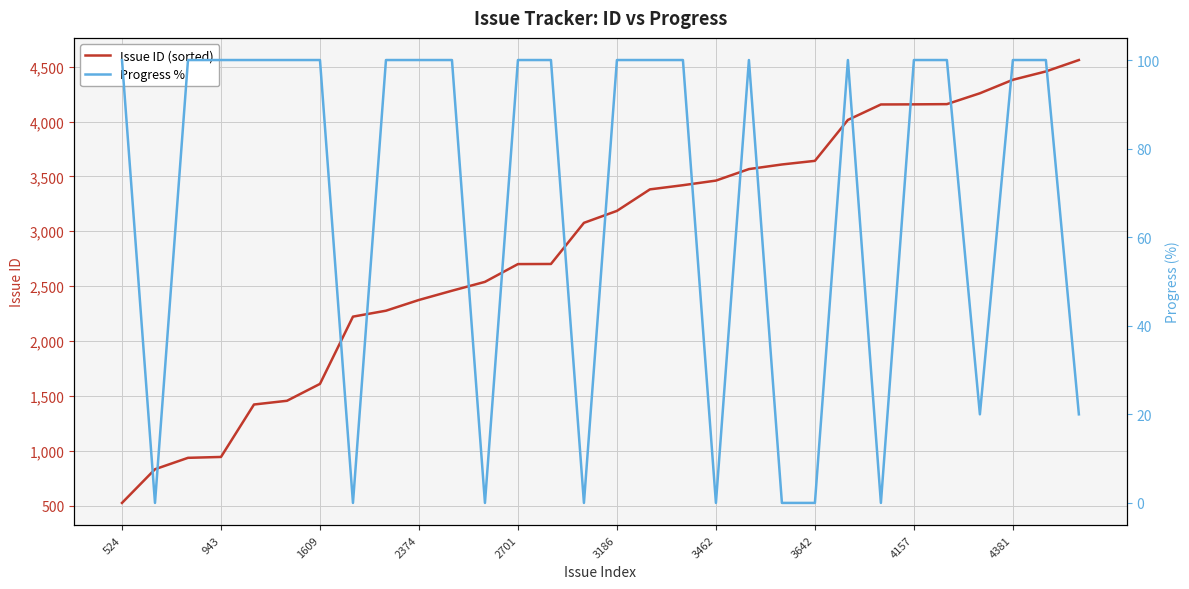

Rank the series by their average value, from highest to lowest.

Issue ID (sorted), Progress %